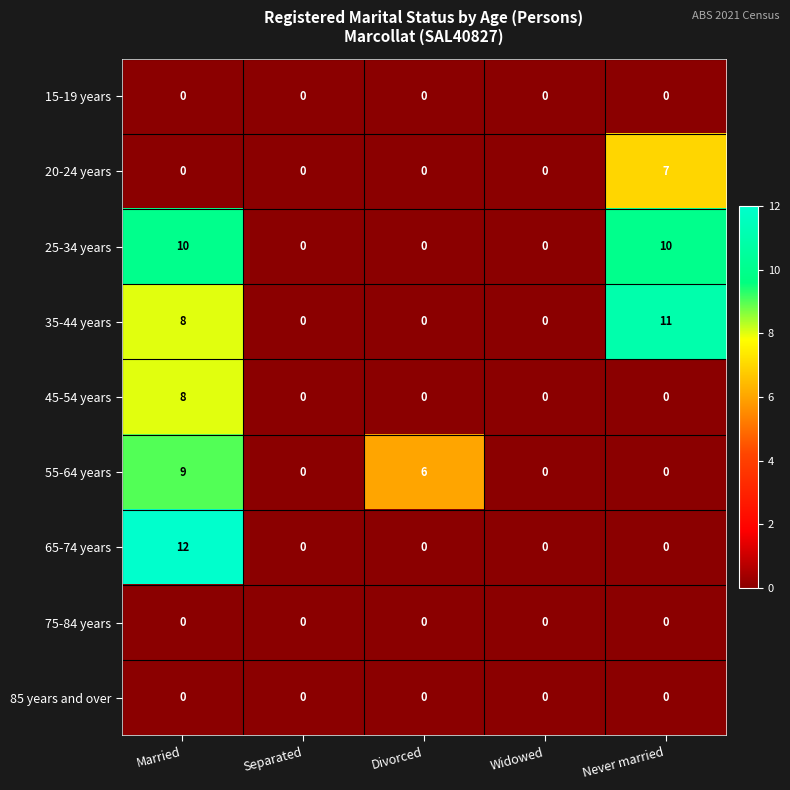

What is the spread (max minus min) of values at Never married?

11